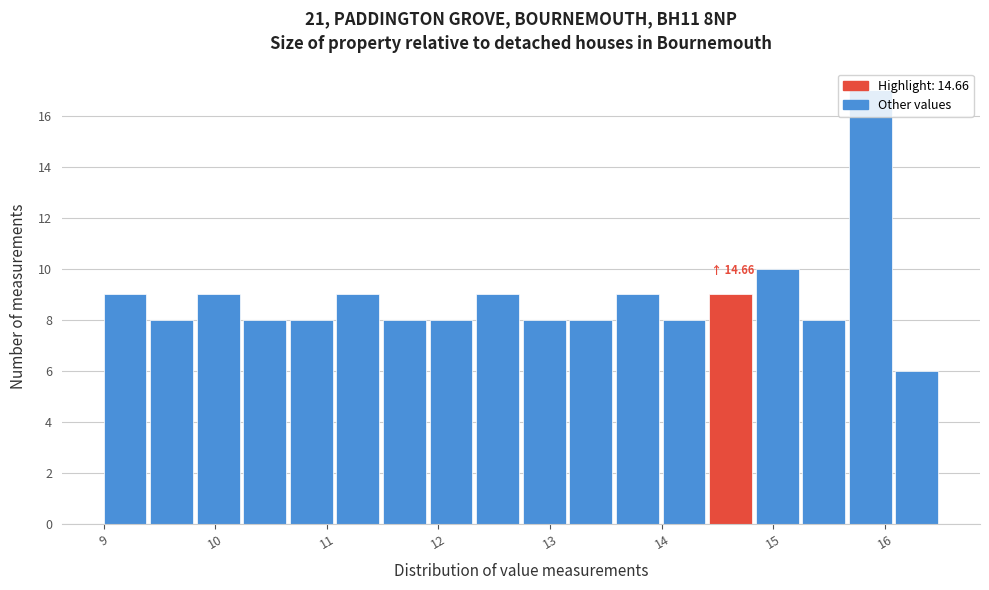

Over which range of the x-axis is the bar tallest?

15.7 to 16.1